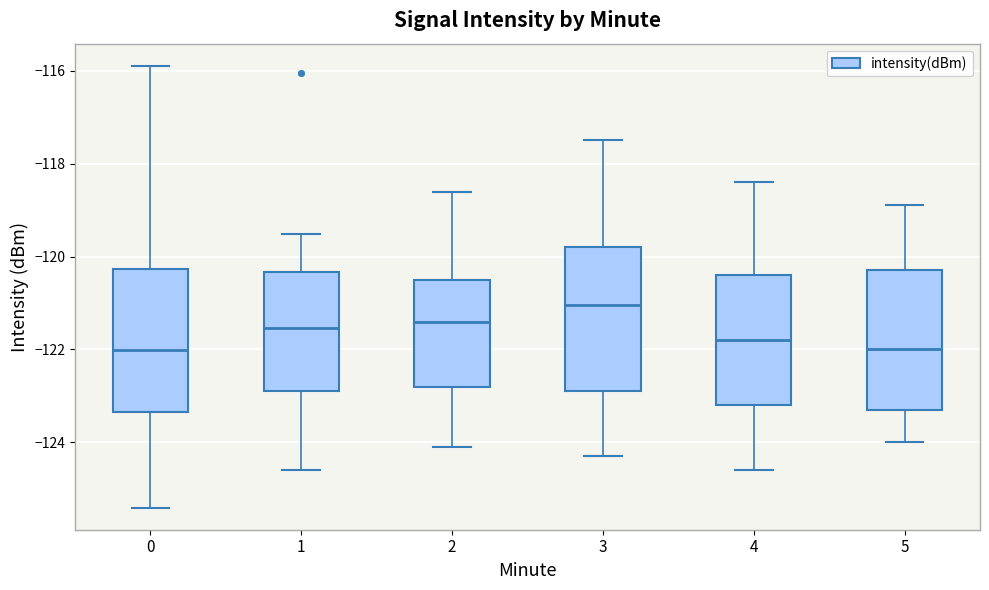

Reading left to right, transcribe this box plot: for each box, give where its median line is, the range the box spans, and where its two whiskers end, as read against the y-axis. The values are not printed on the chart, so give them approximately, as read against the axis.

0: median -122.0, box -123.4 to -120.2, whiskers -125.4 to -115.8
1: median -121.6, box -122.8 to -120.4, whiskers -124.6 to -119.6
2: median -121.4, box -122.8 to -120.4, whiskers -124.0 to -118.6
3: median -121.0, box -122.8 to -119.8, whiskers -124.2 to -117.4
4: median -121.8, box -123.2 to -120.4, whiskers -124.6 to -118.4
5: median -122.0, box -123.2 to -120.2, whiskers -124.0 to -118.8